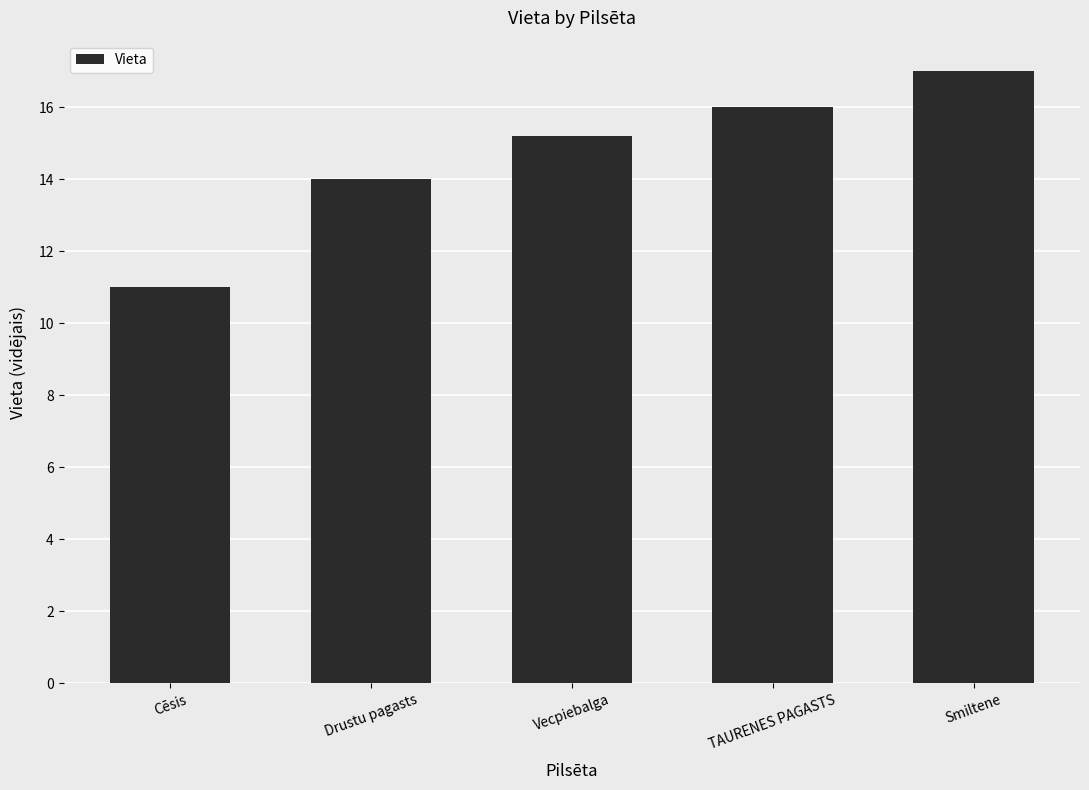

What position from the right is Smiltene?

1